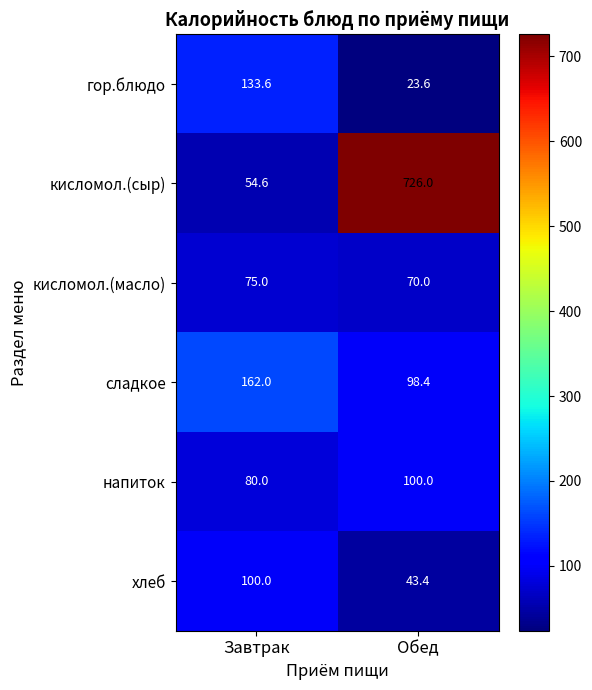

Reading left to right, what are all the values shown in this chart?

гор.блюдо: 133.6	23.6
кисломол.(сыр): 54.6	726.0
кисломол.(масло): 75.0	70.0
сладкое: 162.0	98.4
напиток: 80.0	100.0
хлеб: 100.0	43.4